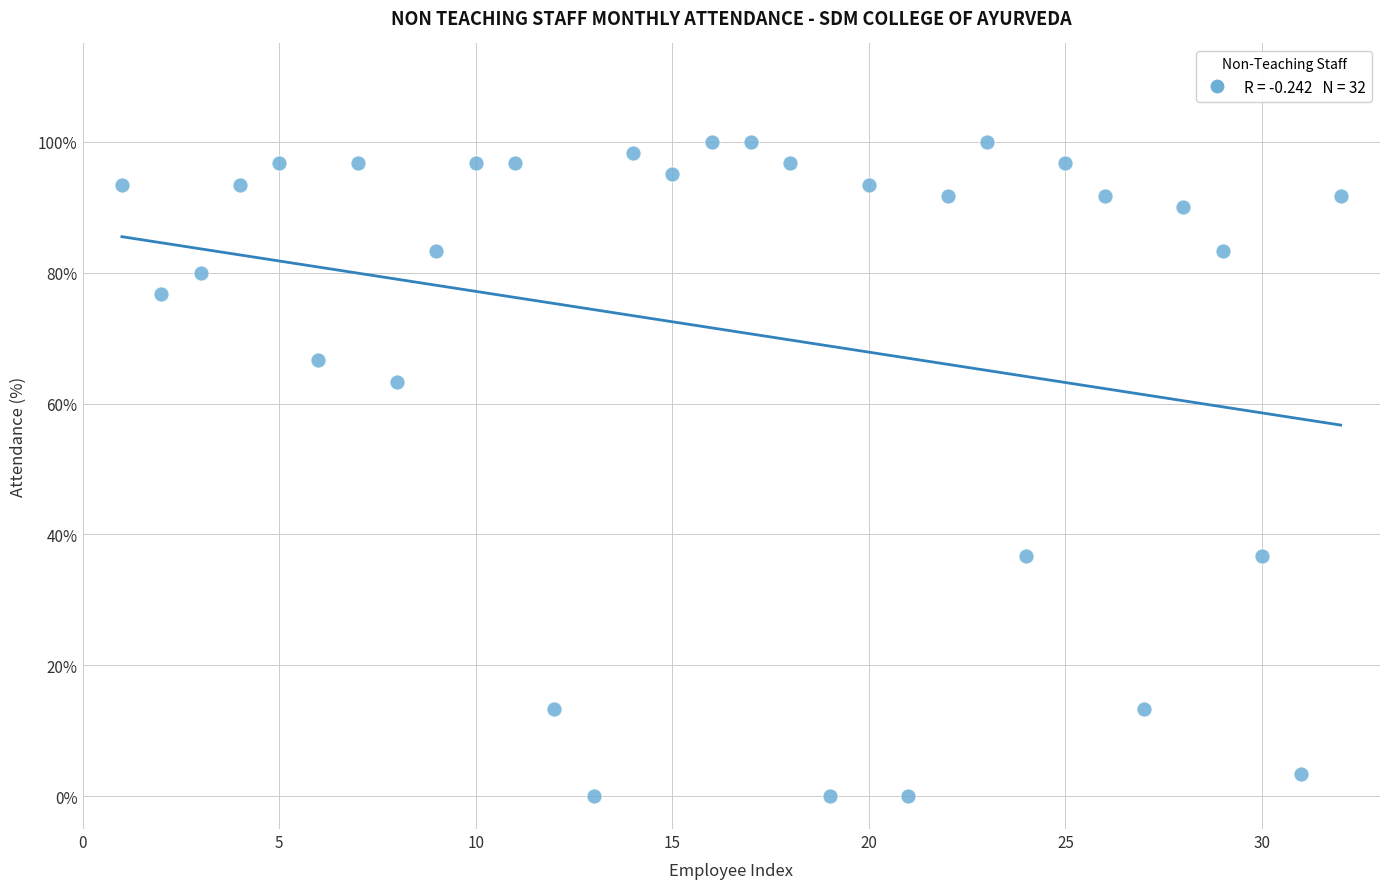

What is the range of X values (max minus min)?

31.0